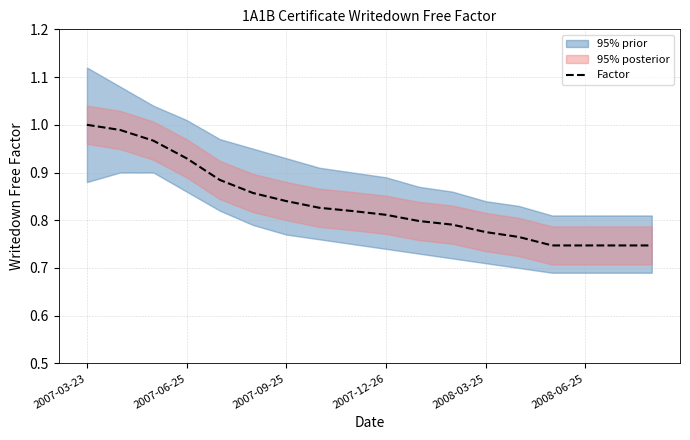

Is it true that Factor equals 1.2 at 2008-06-25?

False